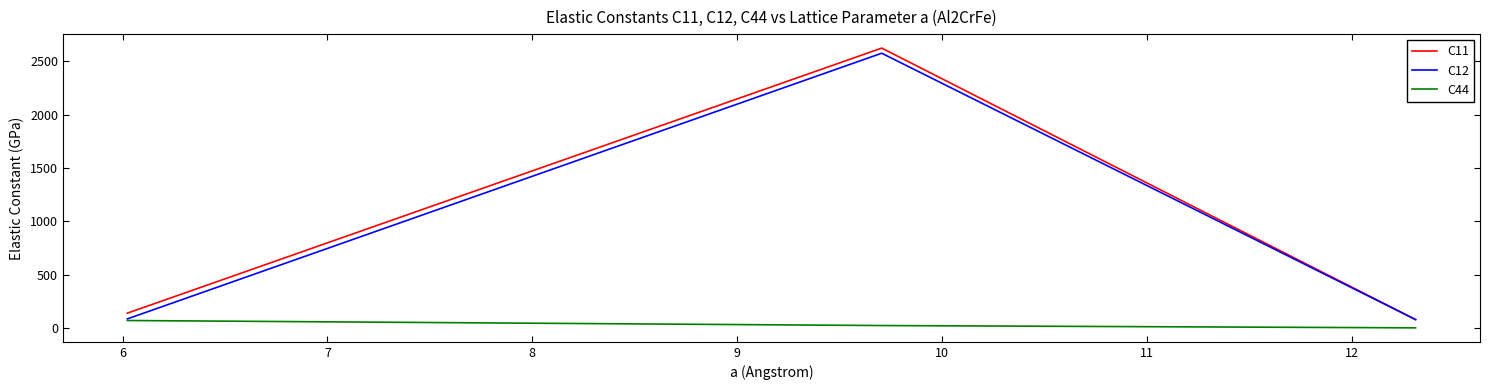

What is the sum of all C11 values?

2839.6